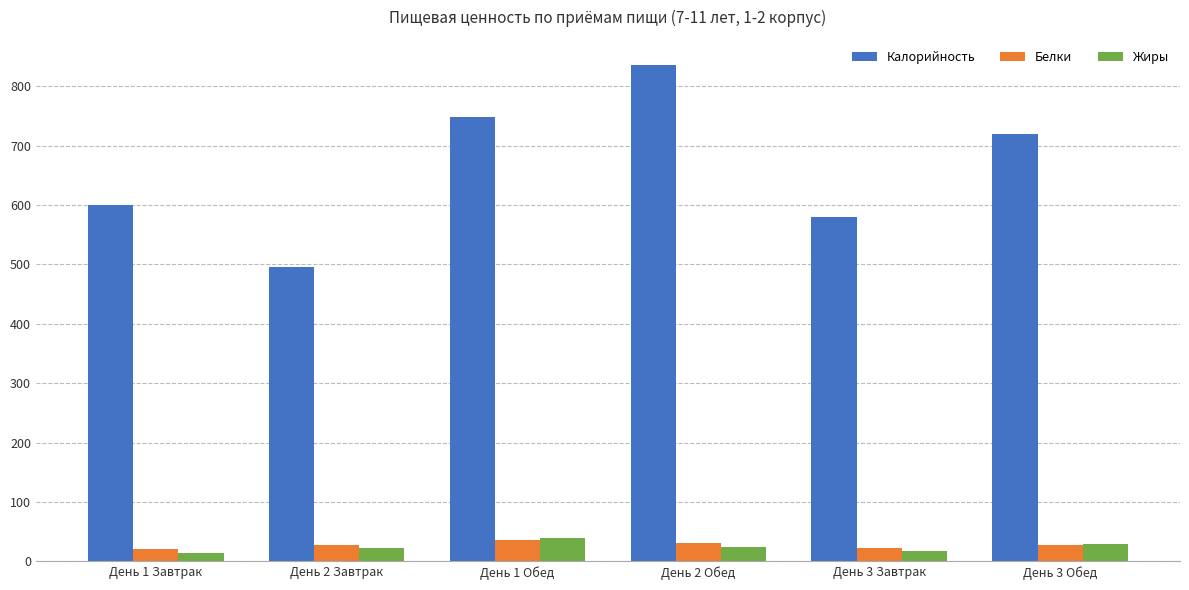

At which label does Калорийность first exceed 720?

День 1 Обед